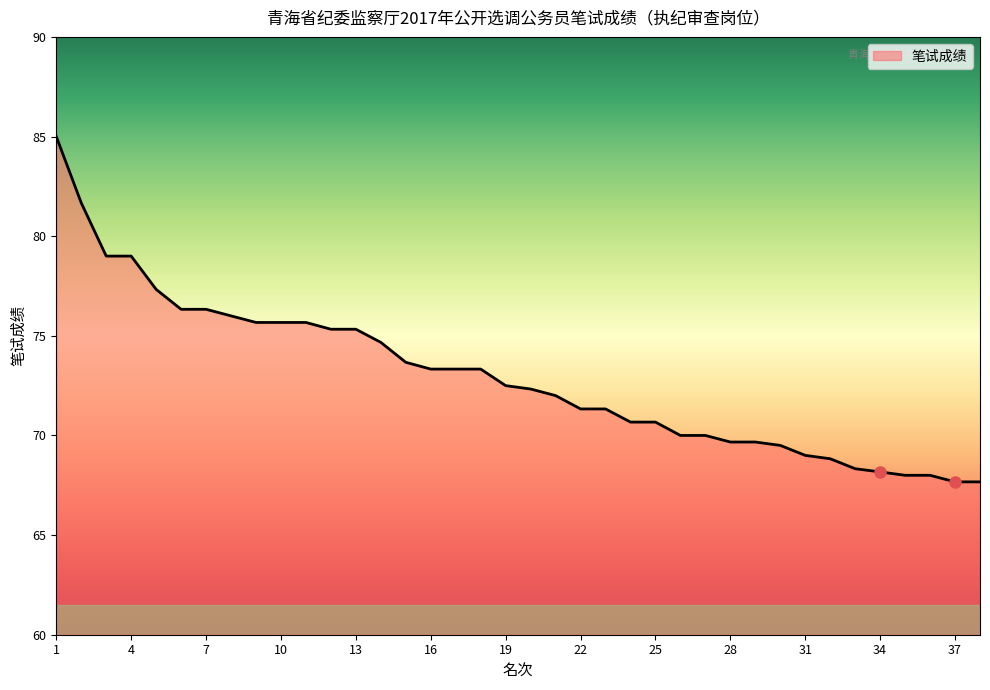

What is the minimum value shown in the chart?

67.7